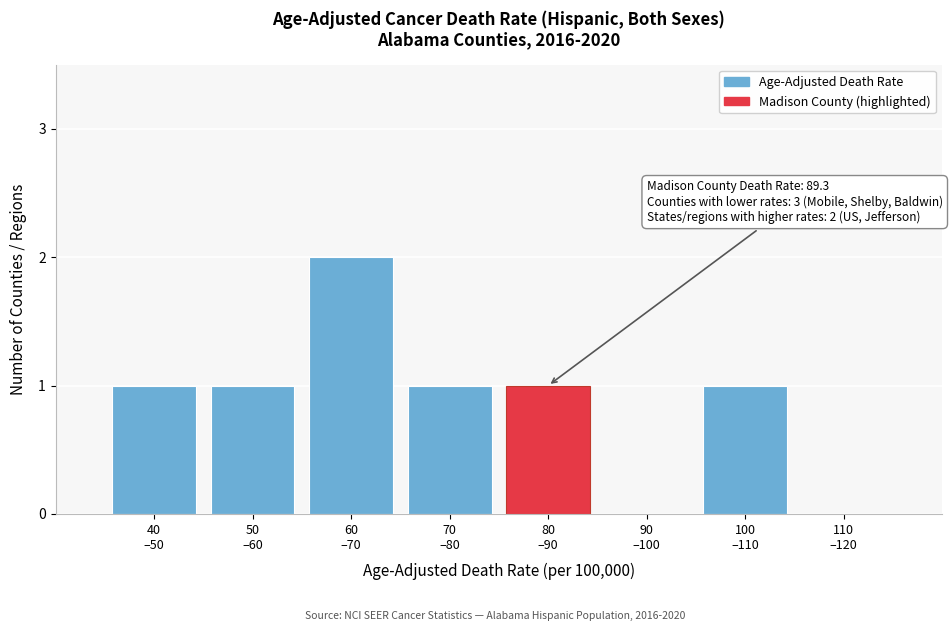

What is the sum of all values?

7